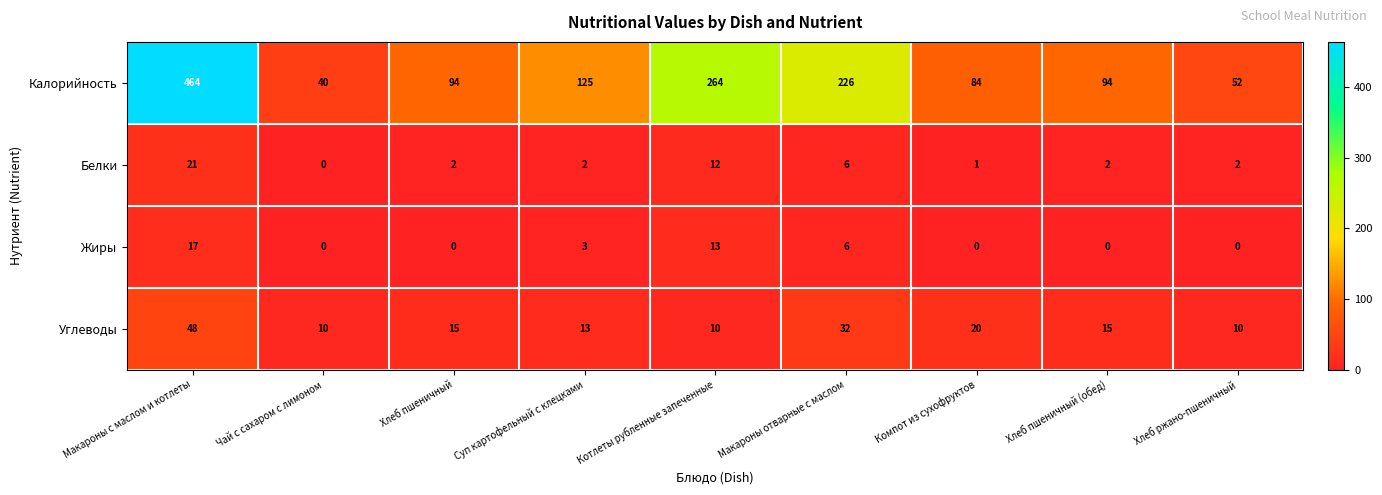

What is the total value across all series at Хлеб пшеничный?

111